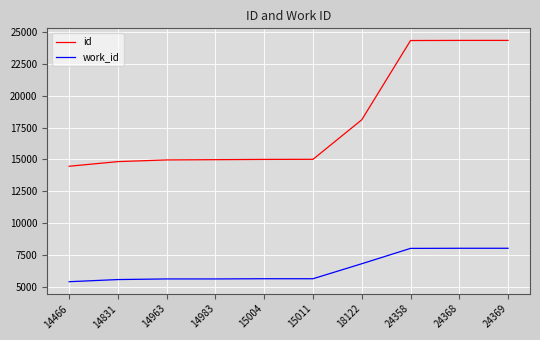

The work_id series shows 5598 at 14983. True or false?

True